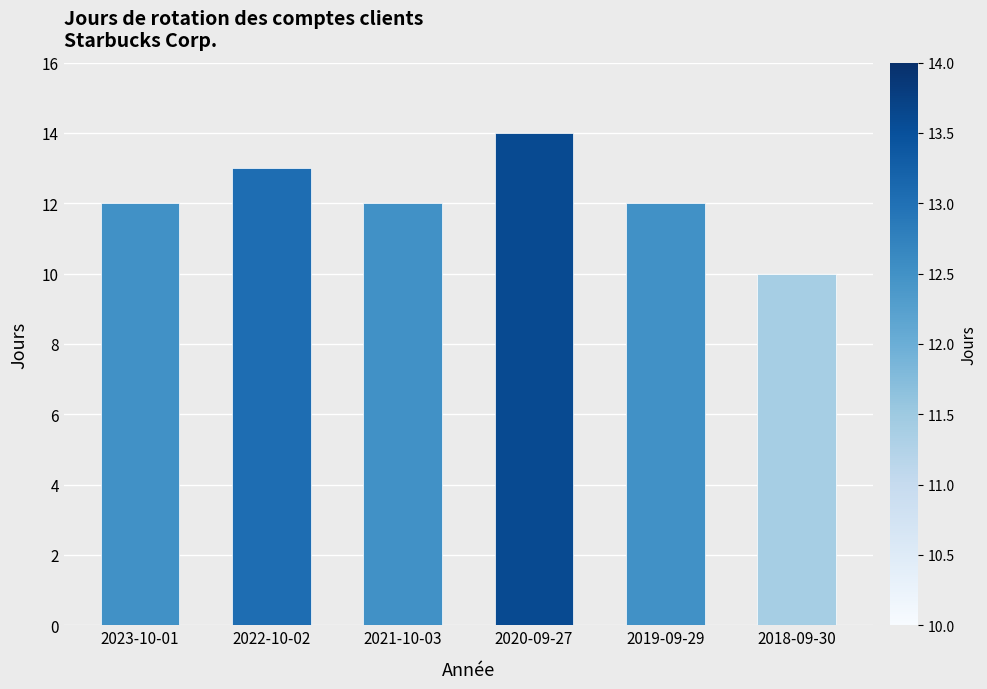

What value does the data have at 2020-09-27?

14